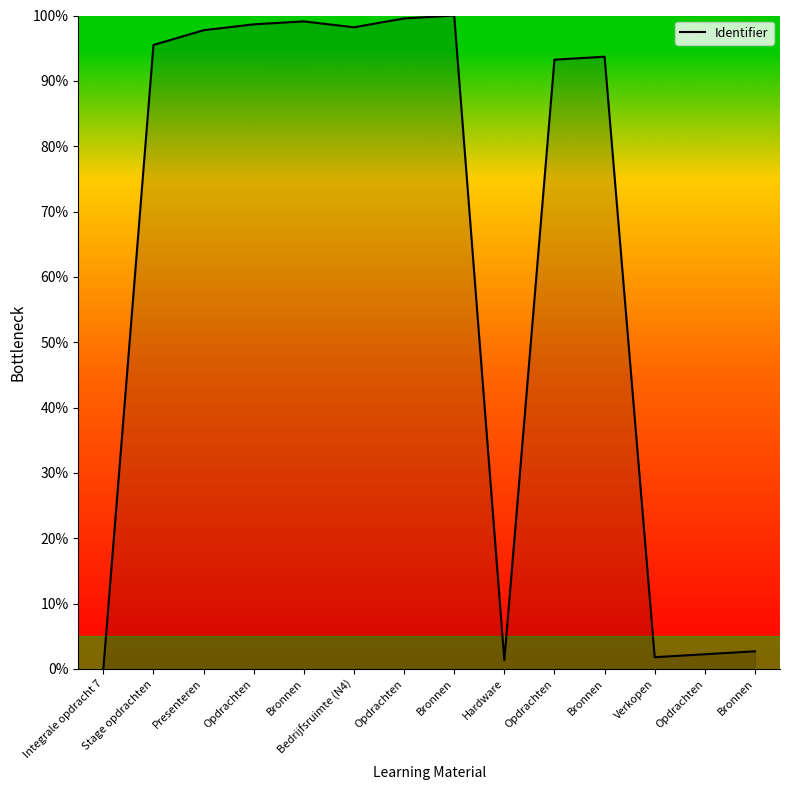

Does the chart display data point markers on the line(s)?

No